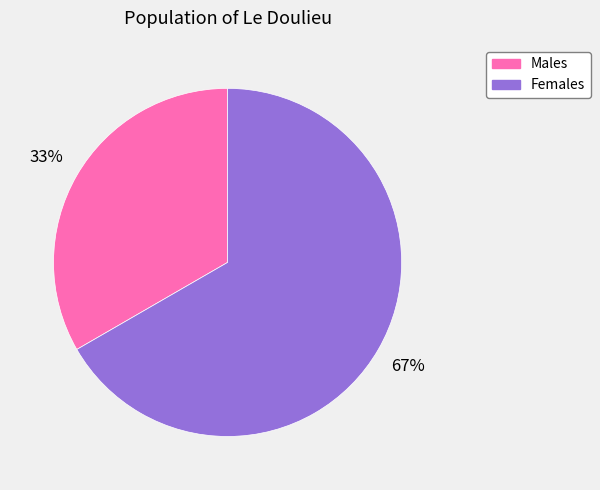

To the nearest percent, what percentage of the pie is Females?

67%